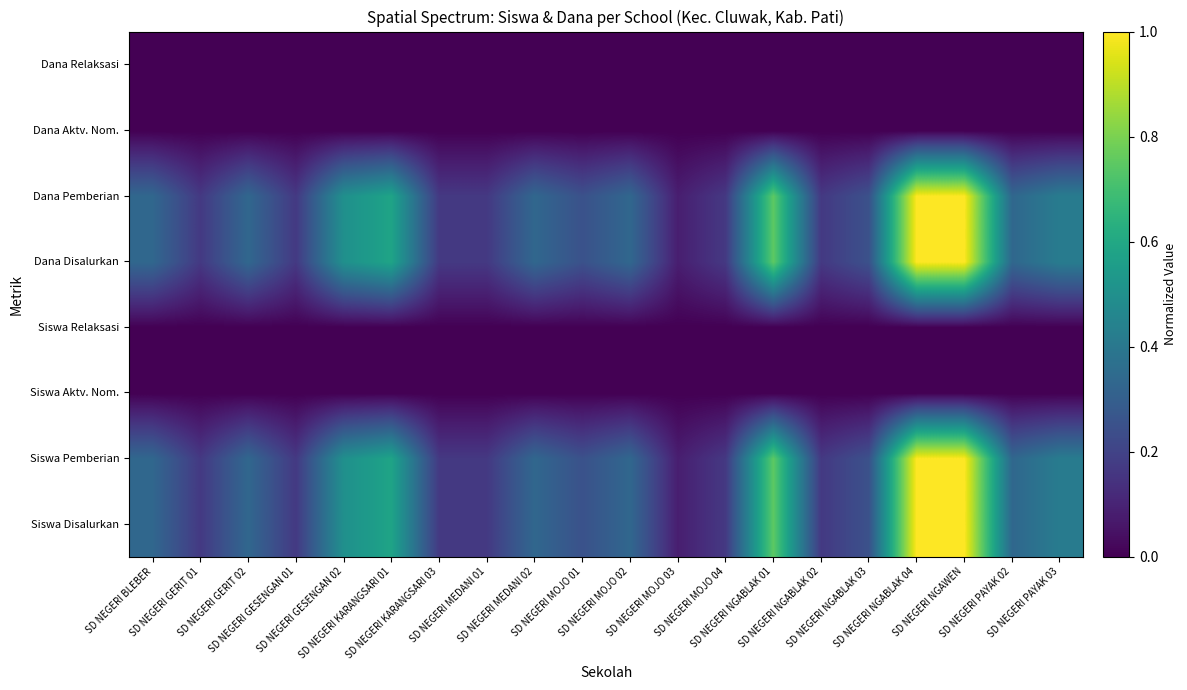

Rank the series at SD NEGERI MOJO 03 from lowest to highest value.

Siswa Aktv. Nom., Siswa Relaksasi, Dana Aktv. Nom., Dana Relaksasi, Siswa Disalurkan, Siswa Pemberian, Dana Disalurkan, Dana Pemberian